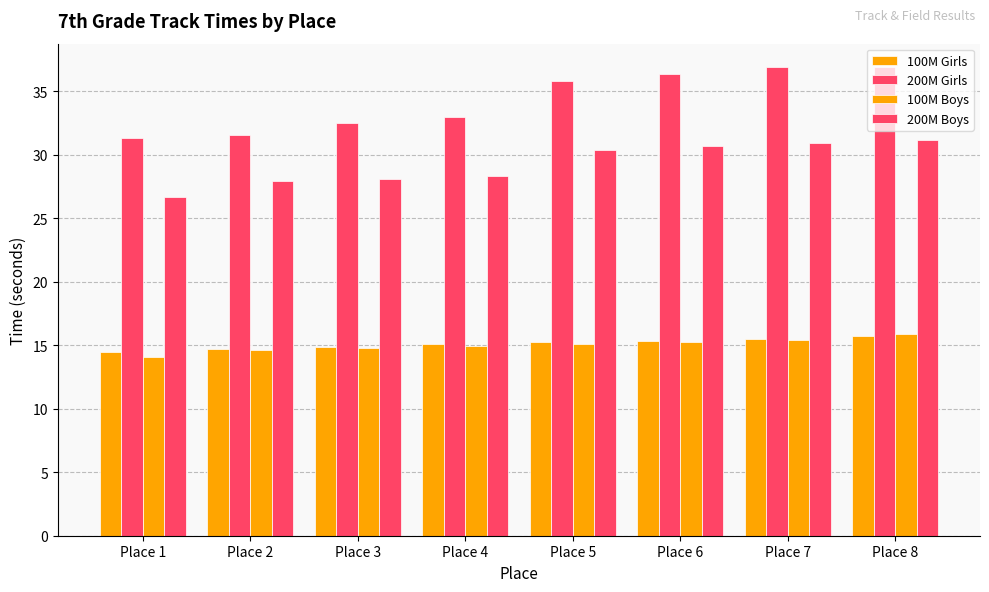

List the labels in order of 200M Girls value, largest first.

Place 8, Place 7, Place 6, Place 5, Place 4, Place 3, Place 2, Place 1